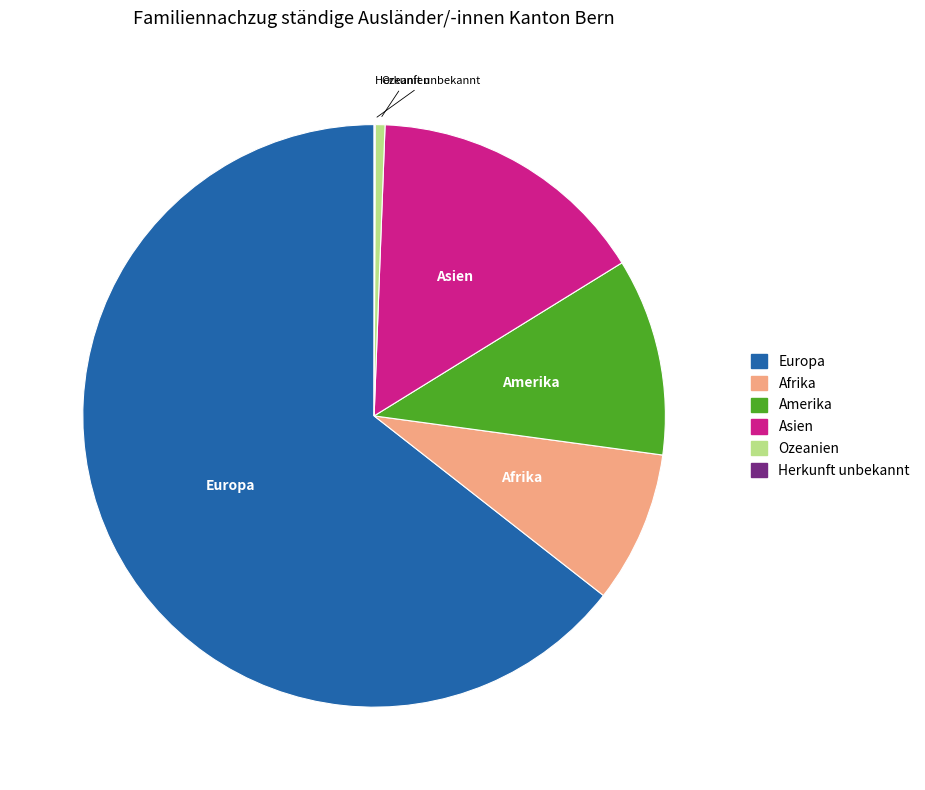

Do Ozeanien and Europa together represent more than half of the pie?

Yes